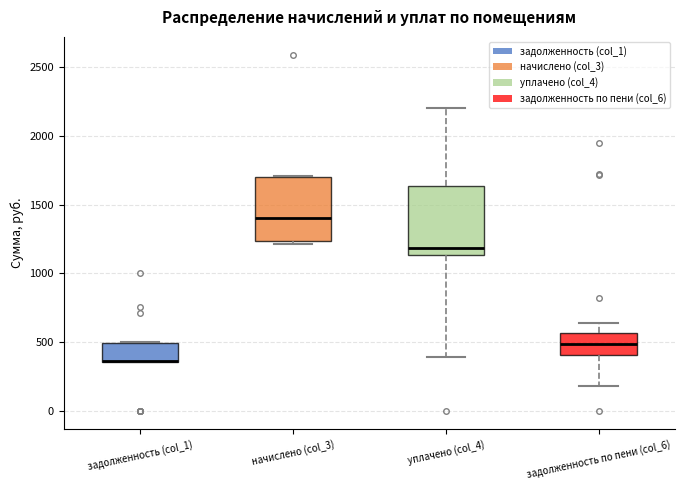

Reading left to right, transcribe this box plot: for each box, give where its median line is, the range the box spans, and where its two whiskers end, as read against the y-axis. The values are not printed on the chart, so give them approximately, as read against the axis.

задолженность (col_1): median 350 (drawn on the box's lower edge), box 350 to 500, whiskers 350 to 500
начислено (col_3): median 1400, box 1250 to 1700, whiskers 1200 to 1700
уплачено (col_4): median 1200, box 1150 to 1650, whiskers 400 to 2200
задолженность по пени (col_6): median 500, box 400 to 550, whiskers 200 to 650